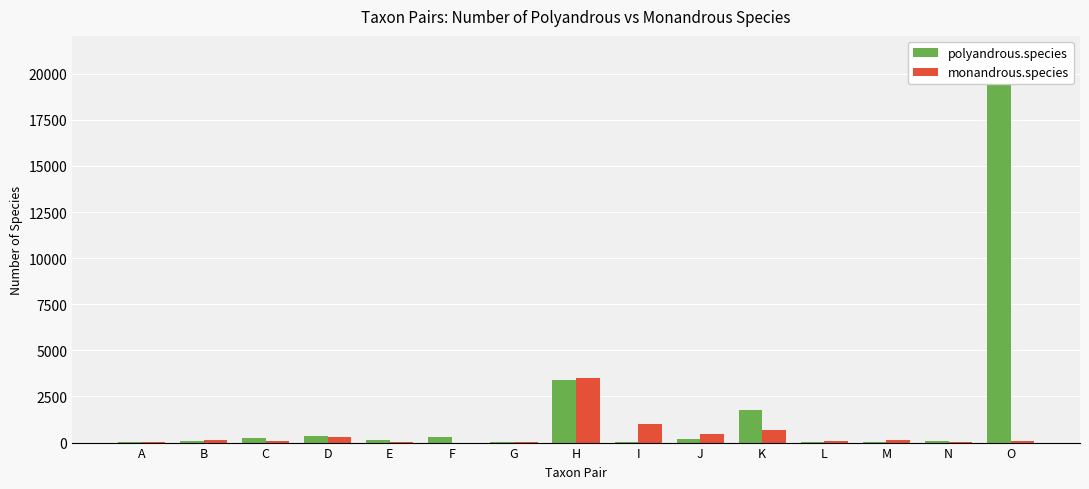

Rank the series at A from highest to lowest value.

polyandrous.species, monandrous.species